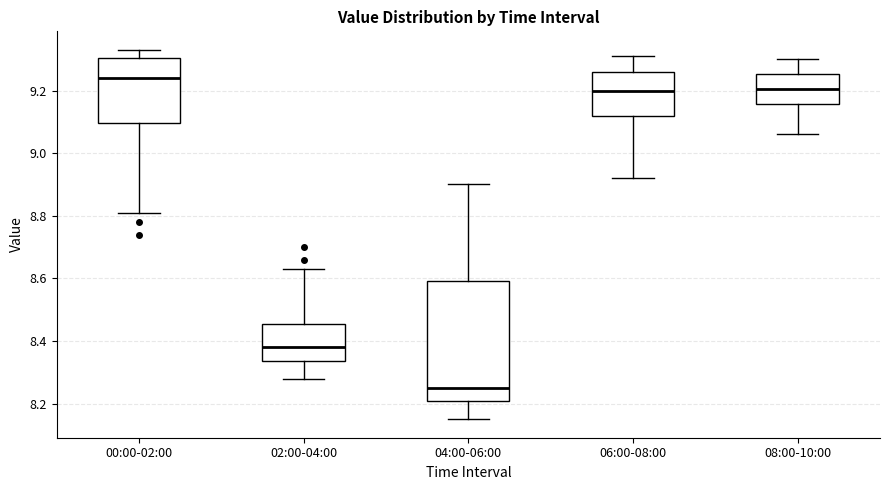

Reading left to right, transcribe this box plot: for each box, give where its median line is, the range the box spans, and where its two whiskers end, as read against the y-axis. The values are not printed on the chart, so give them approximately, as read against the axis.

00:00-02:00: median 9.24, box 9.10 to 9.30, whiskers 8.82 to 9.34
02:00-04:00: median 8.38, box 8.34 to 8.46, whiskers 8.28 to 8.64
04:00-06:00: median 8.26, box 8.20 to 8.60, whiskers 8.16 to 8.90
06:00-08:00: median 9.20, box 9.12 to 9.26, whiskers 8.92 to 9.32
08:00-10:00: median 9.20, box 9.16 to 9.26, whiskers 9.06 to 9.30